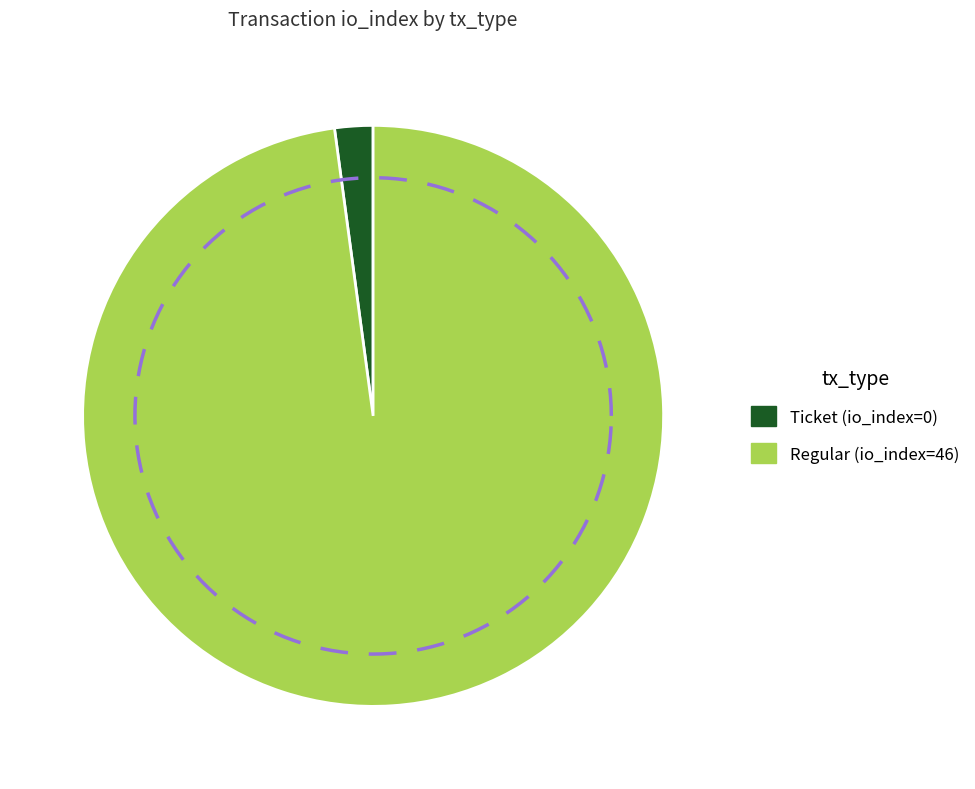

What is the total percentage of Ticket (io_index=0) and Regular (io_index=46)?

100.0%